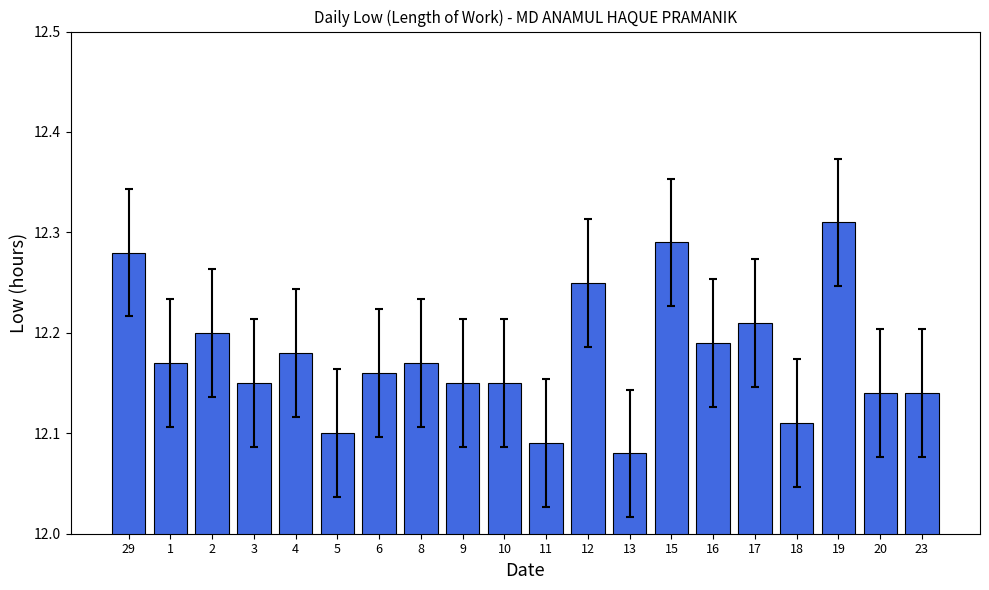

At which label is the value closest to 12?

13